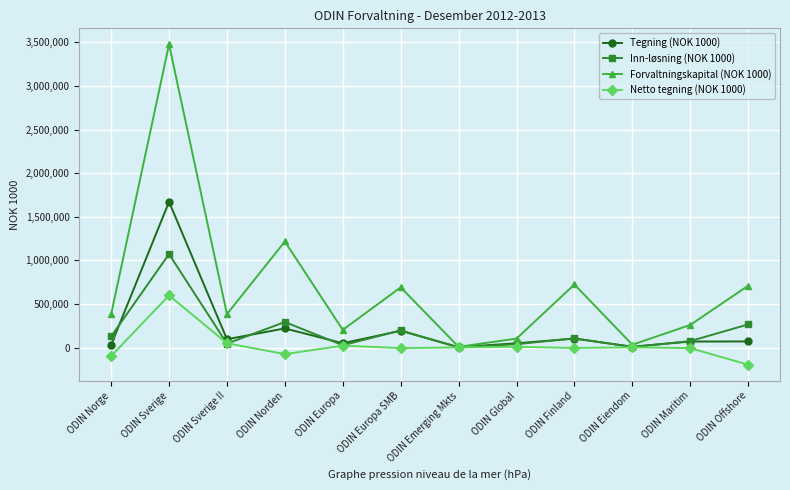

In Forvaltningskapital (NOK 1000), how many points are lower than both neighbors (excluding endpoints)?

4